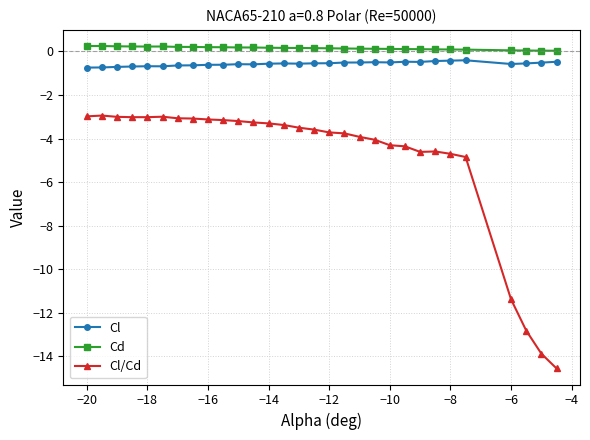

List the series in order of their peak value, highest first.

Cd, Cl, Cl/Cd